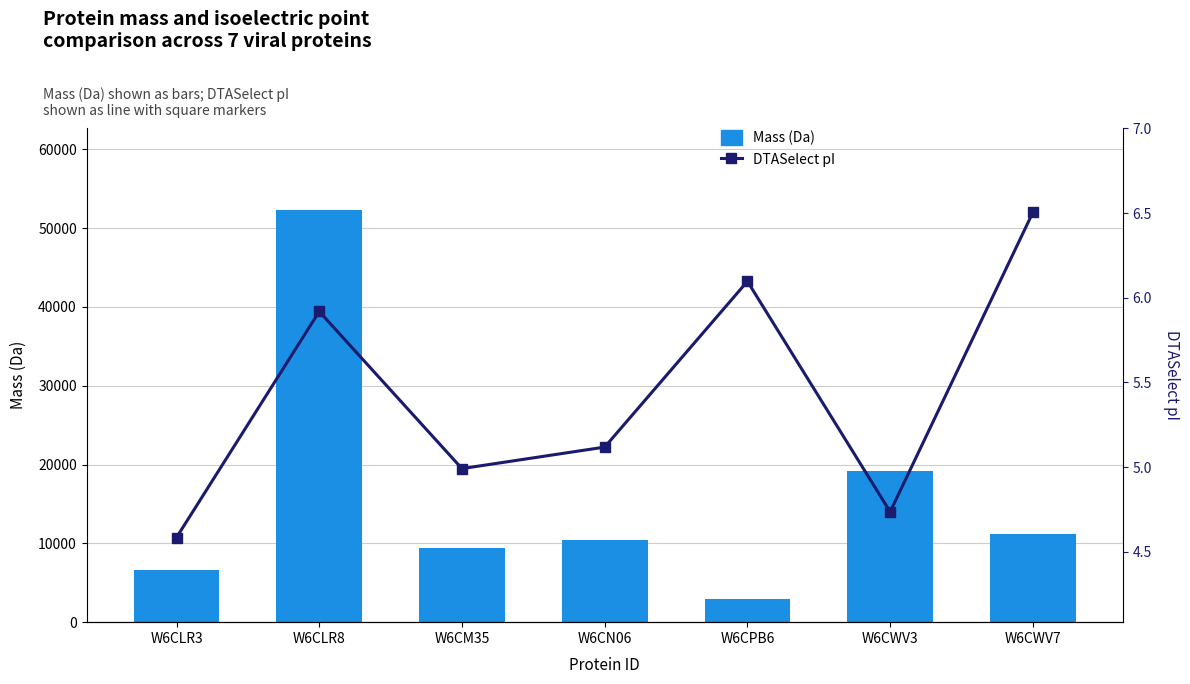

What is the label of the 3rd bar from the right?

W6CPB6